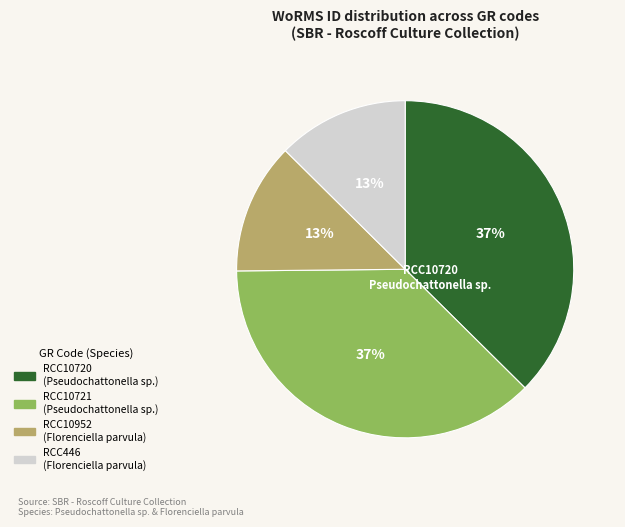

To the nearest percent, what percentage of the pie is RCC10721?

37%